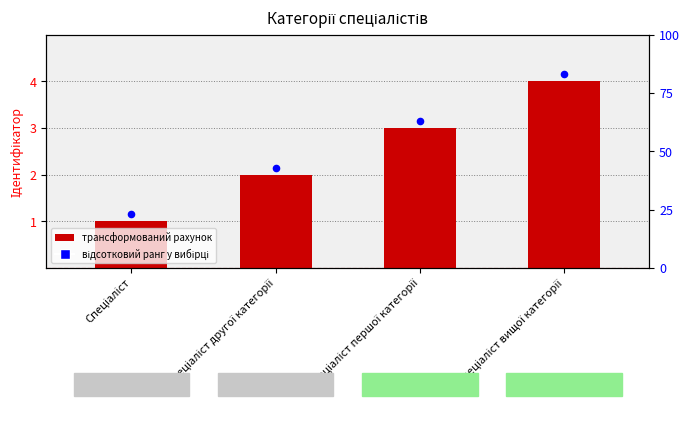

Is the value of Ідентифікатор at Спеціаліст першої категорії greater than the value of percentile rank within the sample at Спеціаліст?

Yes